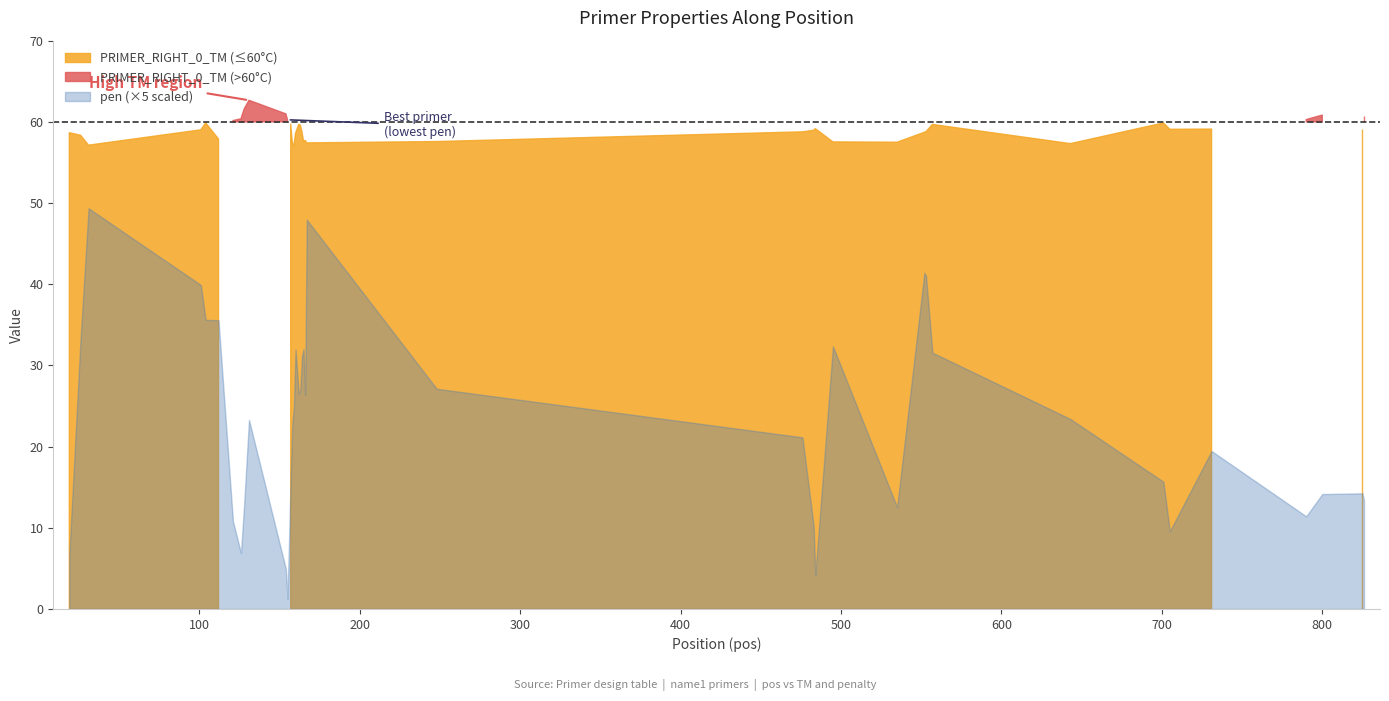

Rank the series by their maximum value, from lowest to highest.

pen, PRIMER_RIGHT_0_TM